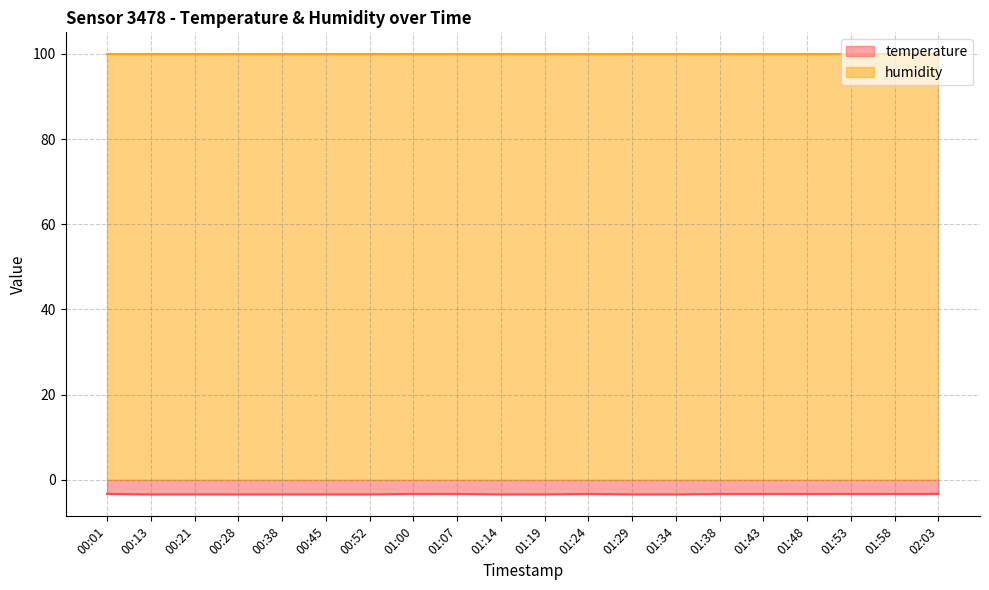

True or false: the data shows -5.2 at 01:29.

False